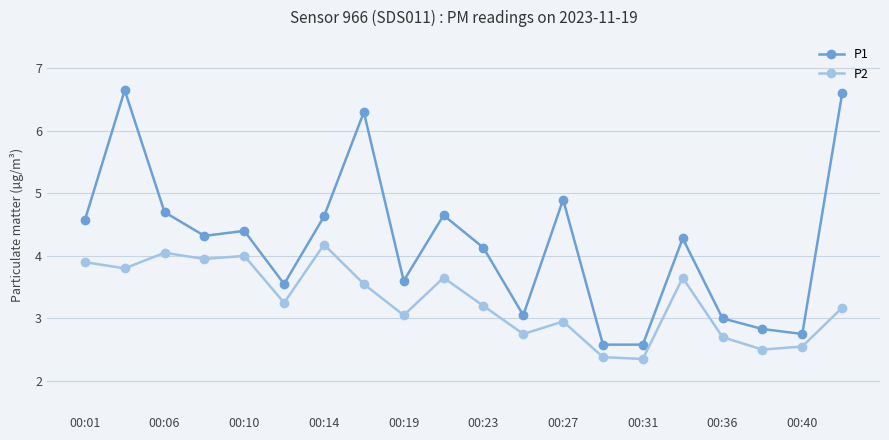

True or false: P1 and P2 intersect in this chart.

False